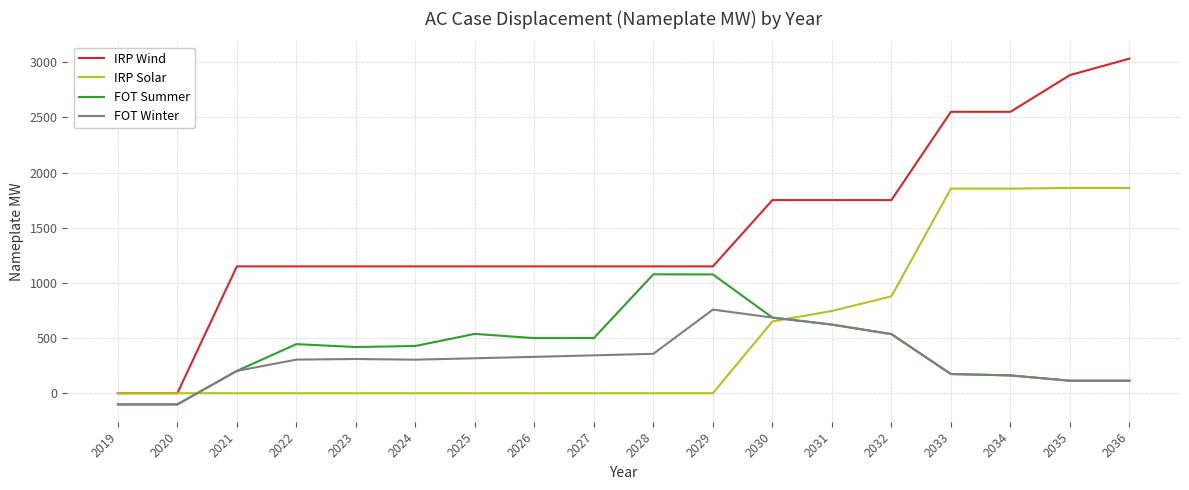

What is the difference between the maximum and second lowest values in the FOT Summer series?

1178.7